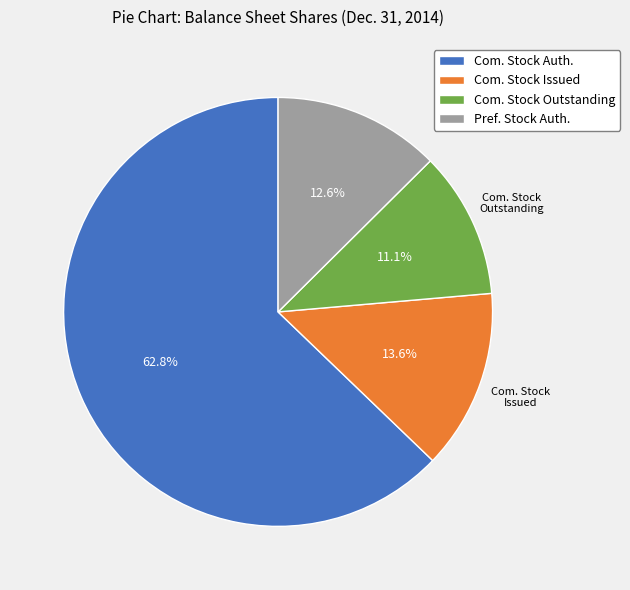

Which slice is the smallest?

Com. Stock Outstanding